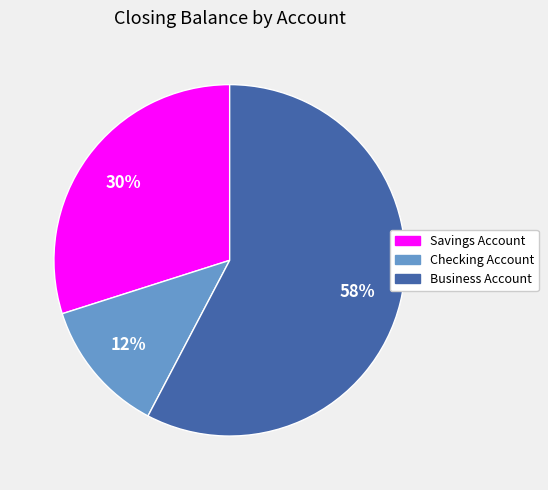

Does Business Account represent more than half of the total?

Yes